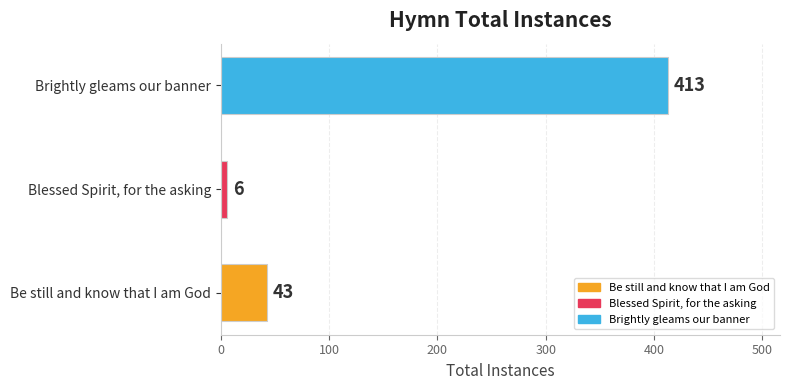

Rank the categories by value from highest to lowest.

Brightly gleams our banner, Be still and know that I am God, Blessed Spirit, for the asking